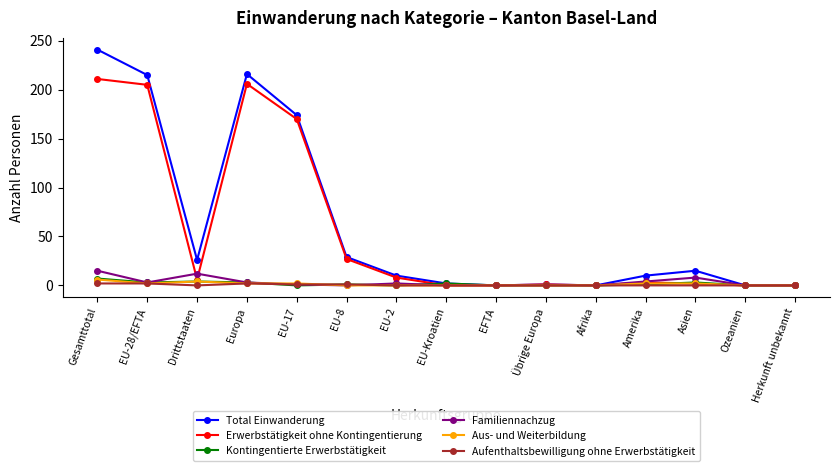

The Aus- und Weiterbildung series shows 0 at EU-2. True or false?

True